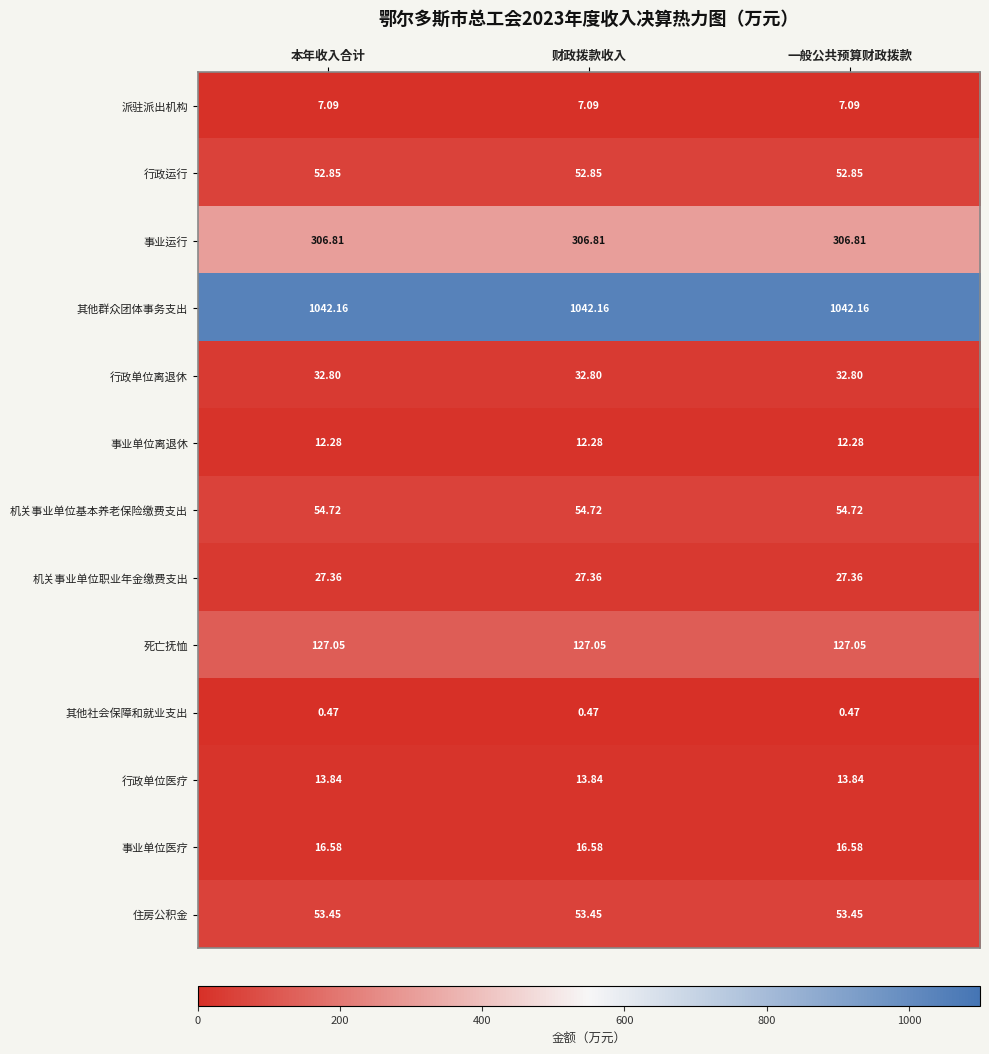

List the series in order of their peak value, lowest first.

其他社会保障和就业支出, 派驻派出机构, 事业单位离退休, 行政单位医疗, 事业单位医疗, 机关事业单位职业年金缴费支出, 行政单位离退休, 行政运行, 住房公积金, 机关事业单位基本养老保险缴费支出, 死亡抚恤, 事业运行, 其他群众团体事务支出